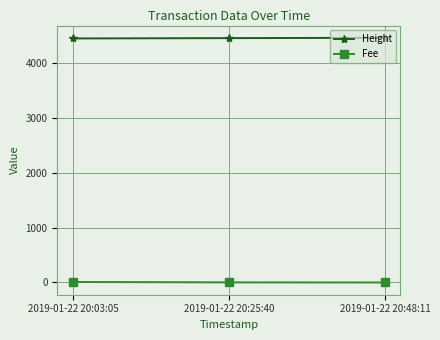

At how many categories does at least one series exceed 2308?

3